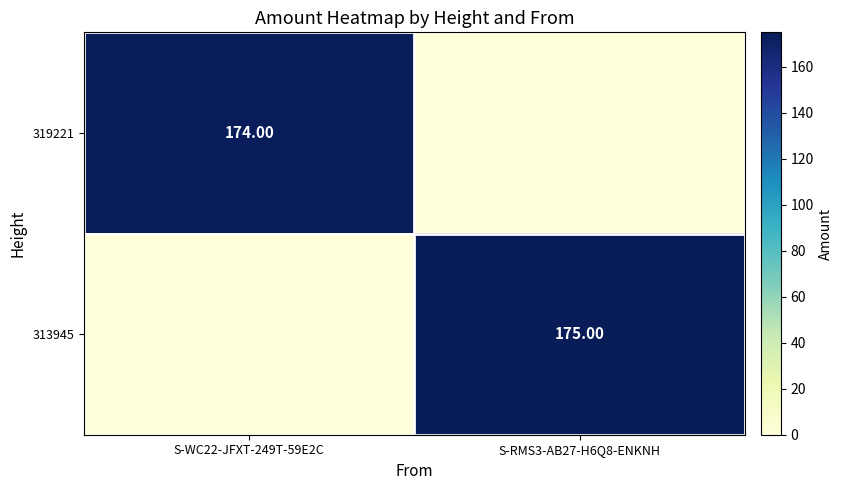

What is the sum of all 319221 values?

174